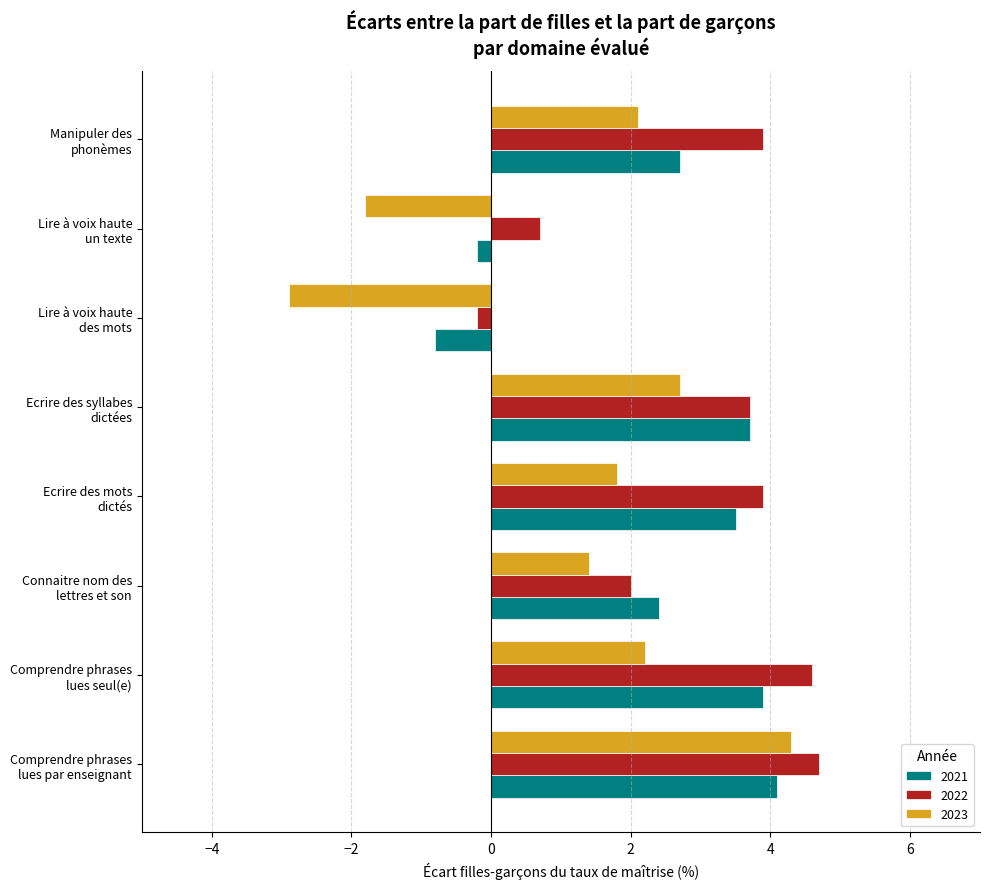

What is the maximum value for 2021?

4.1